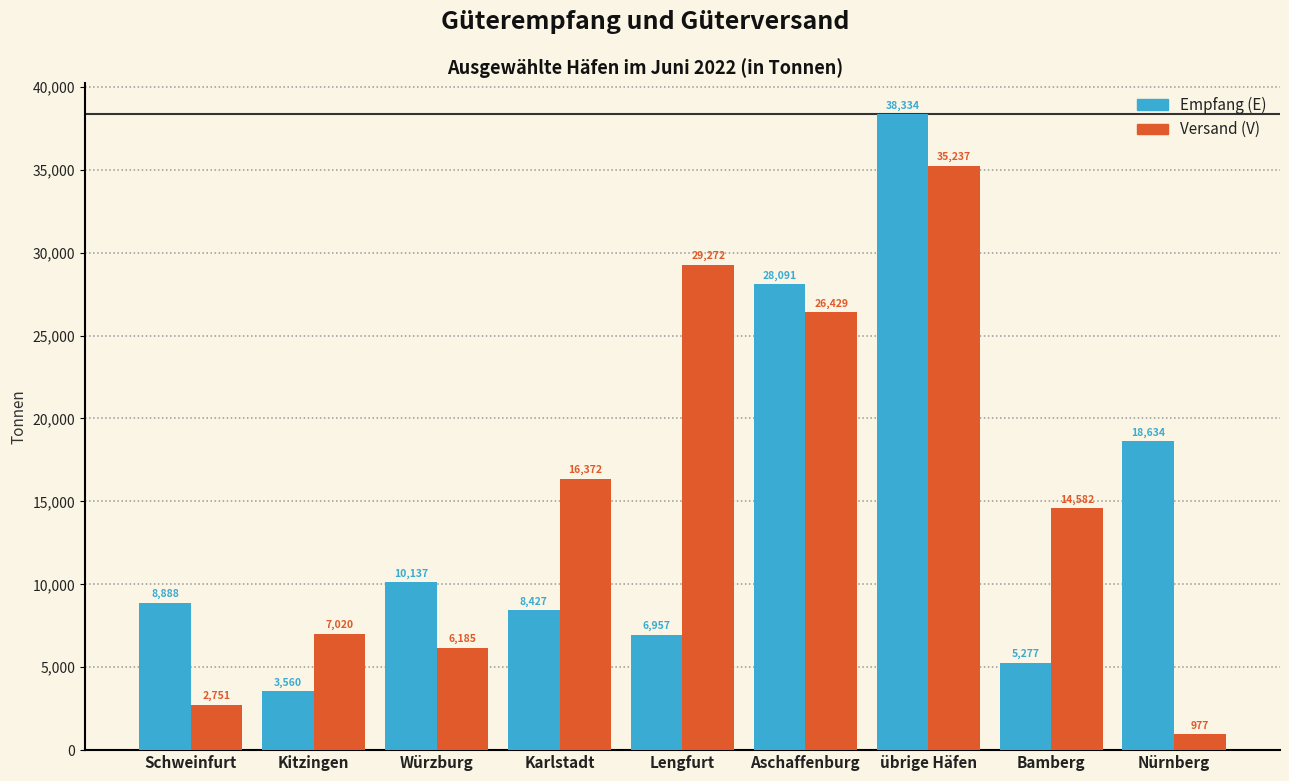

Reading left to right, extract all data points from this chart.

Empfang (E): 8888	3560	10137	8427	6957	28091	38334	5277	18634
Versand (V): 2751	7020	6185	16372	29272	26429	35237	14582	977